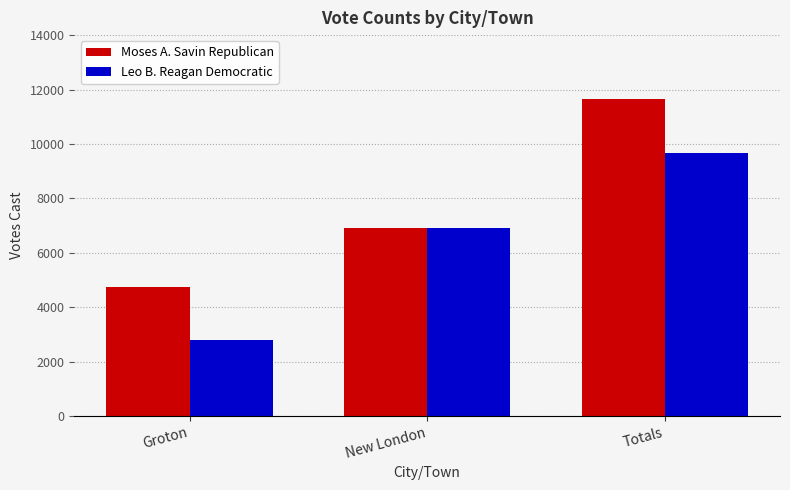

Which category has the highest value in the Moses A. Savin Republican series?

Totals